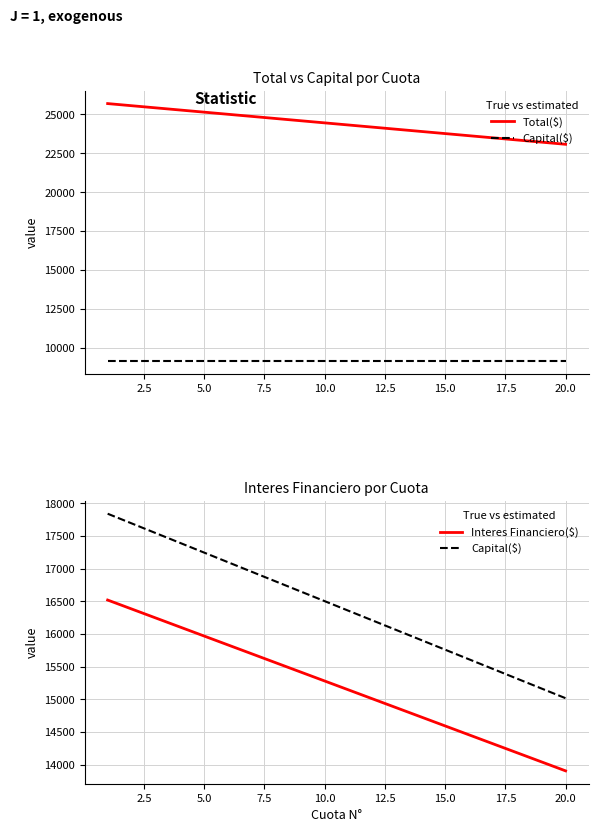

Is the value of Interes Financiero($) at 18 greater than the value of Total($) at 18?

No